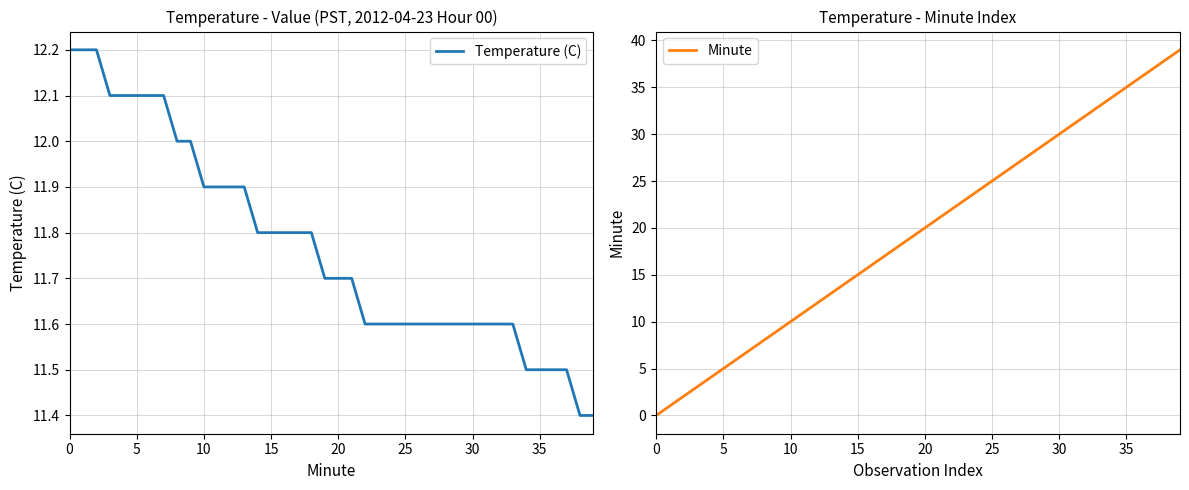

Where do Temperature (C) and Minute first cross each other?

11 and 12